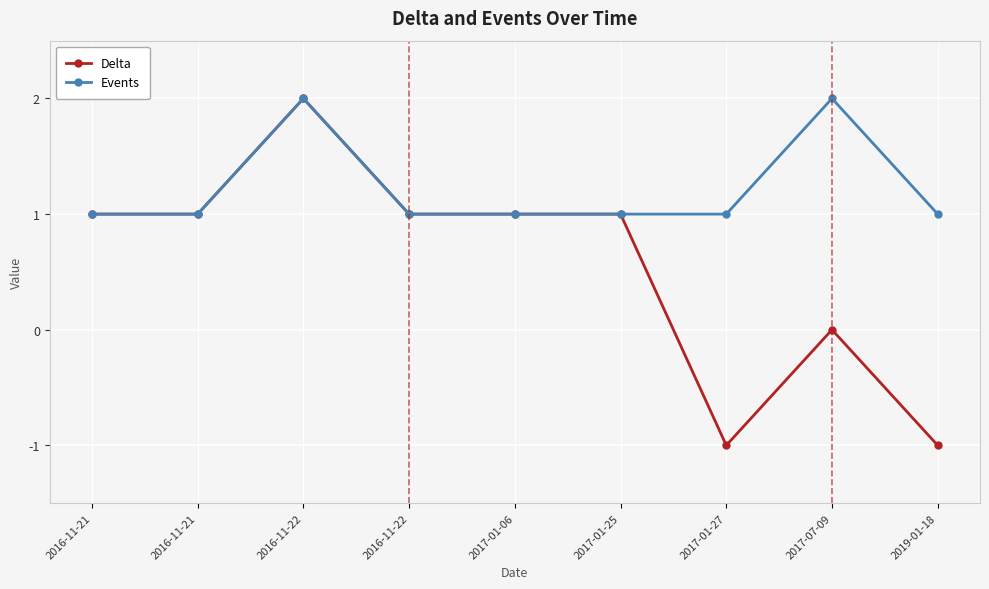

What are all the series names shown in the legend?

Delta, Events